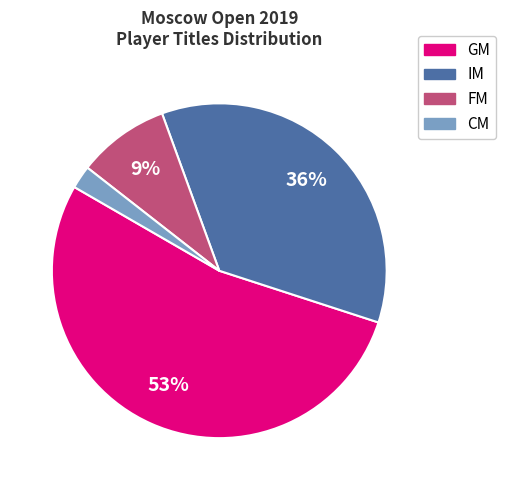

True or false: GM accounts for 53% of the total.

True